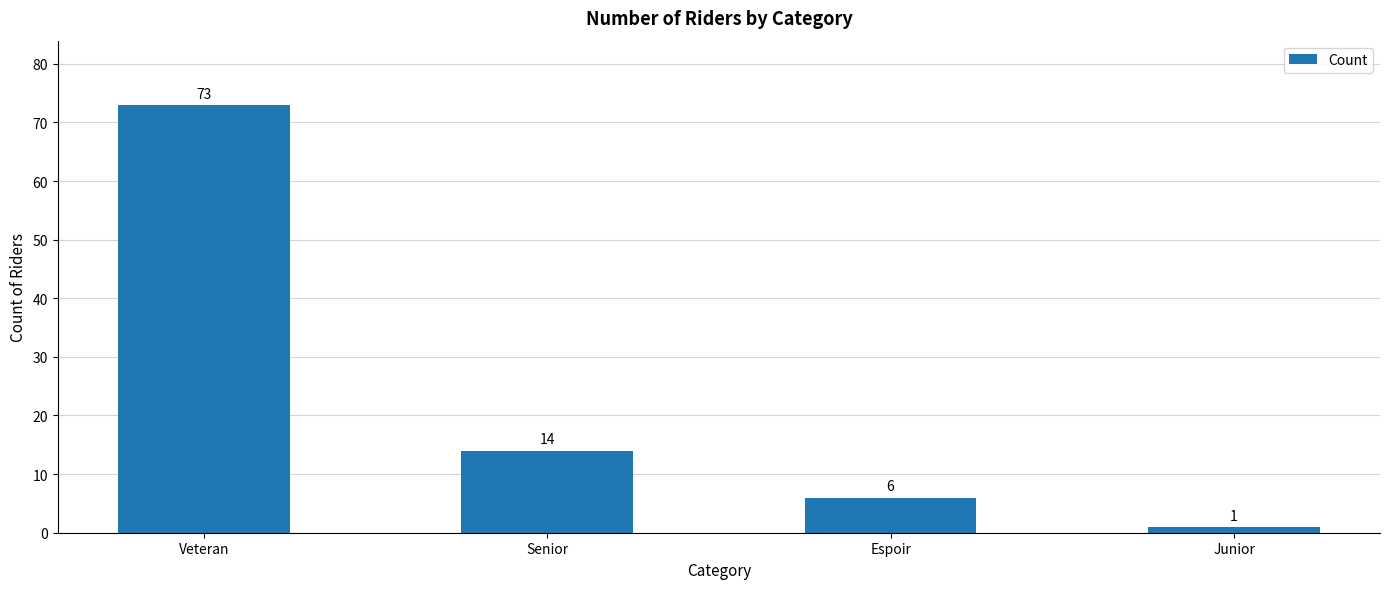

Reading left to right, what are all the values shown in this chart?

Veteran=73	Senior=14	Espoir=6	Junior=1